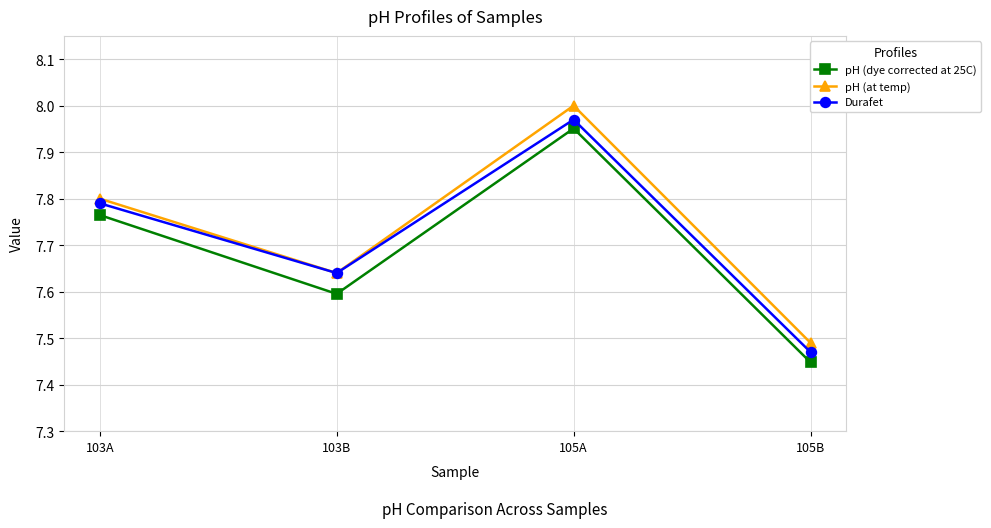

Which series has the largest total across all categories?

pH (at temp)